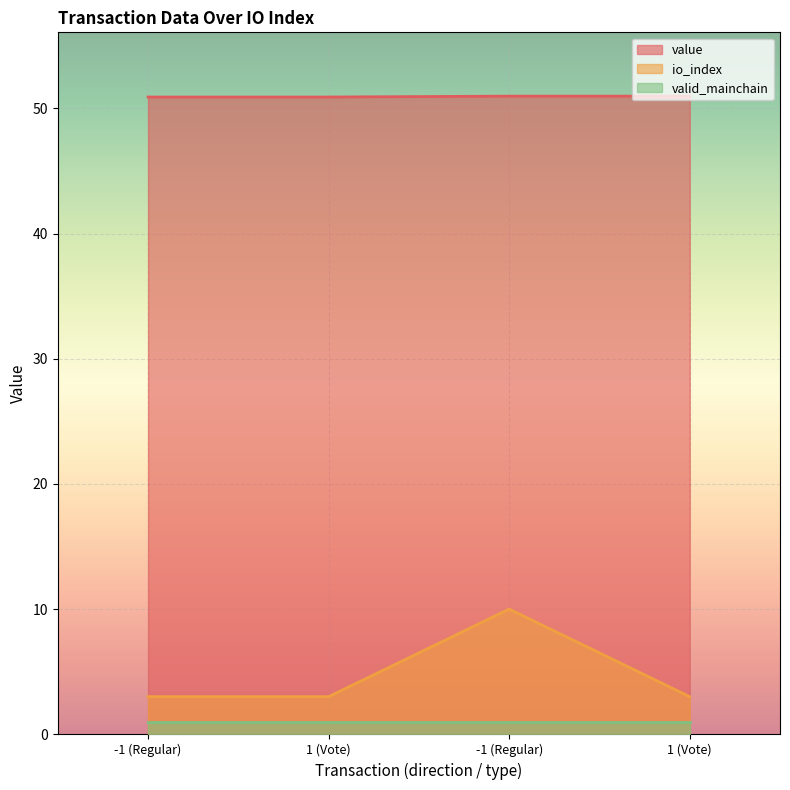

What is the approximate value of io_index at -1 (Regular)?

3.0